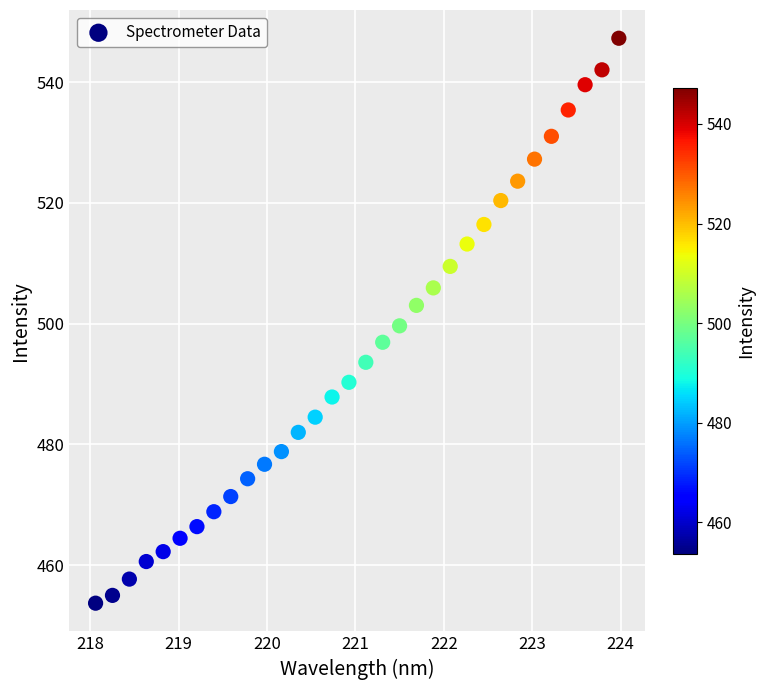

What is the range of X values (max minus min)?

5.9